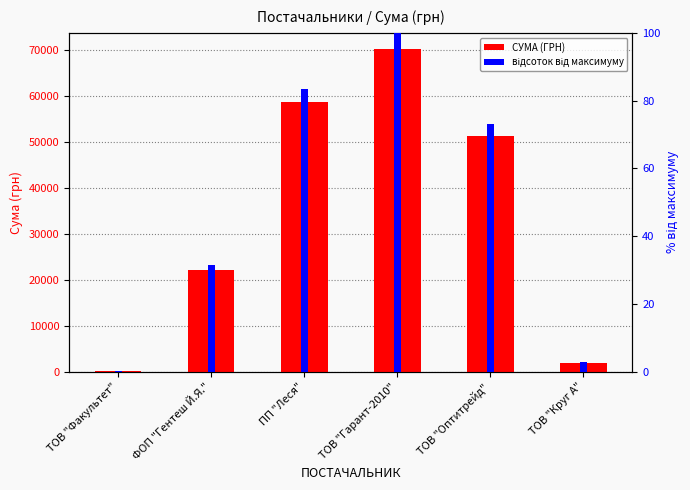

Which category has the highest value across all series?

ТОВ "Гарант-2010"